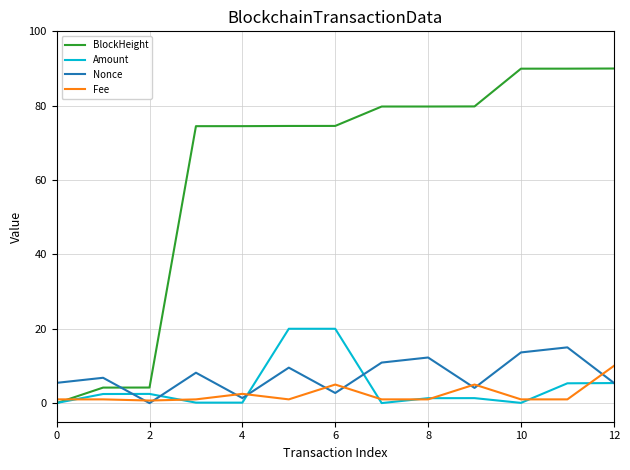

What is the maximum value for Nonce?

15.0